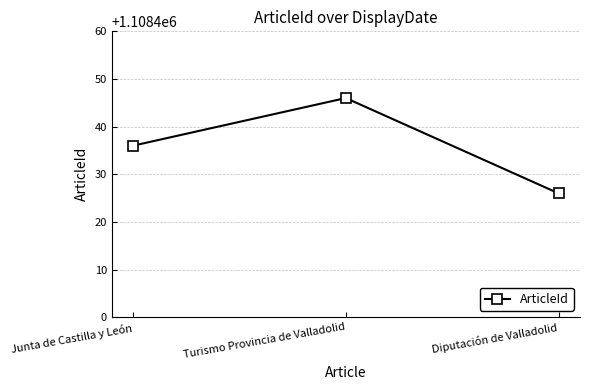

What is the sum of the values at Turismo Provincia de Valladolid and Diputación de Valladolid?

2216872